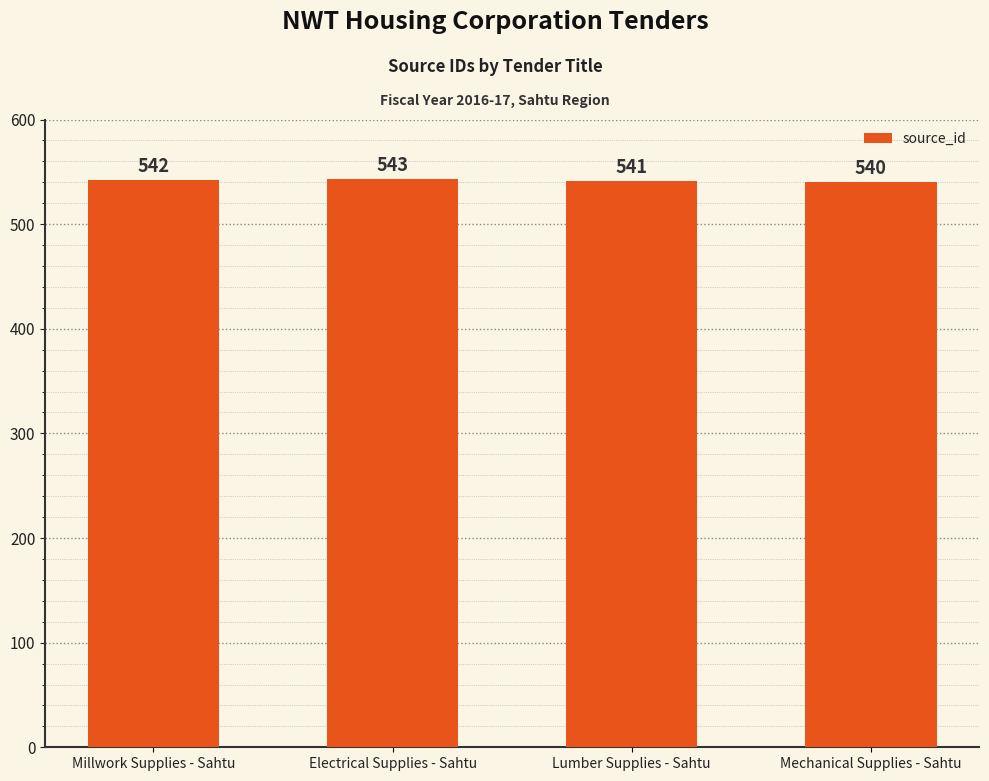

What position from the left is Mechanical Supplies - Sahtu?

4